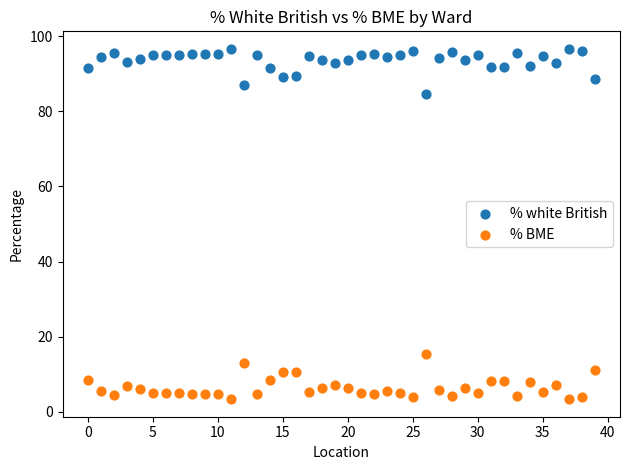

Which series reaches the maximum Y coordinate?

% white British